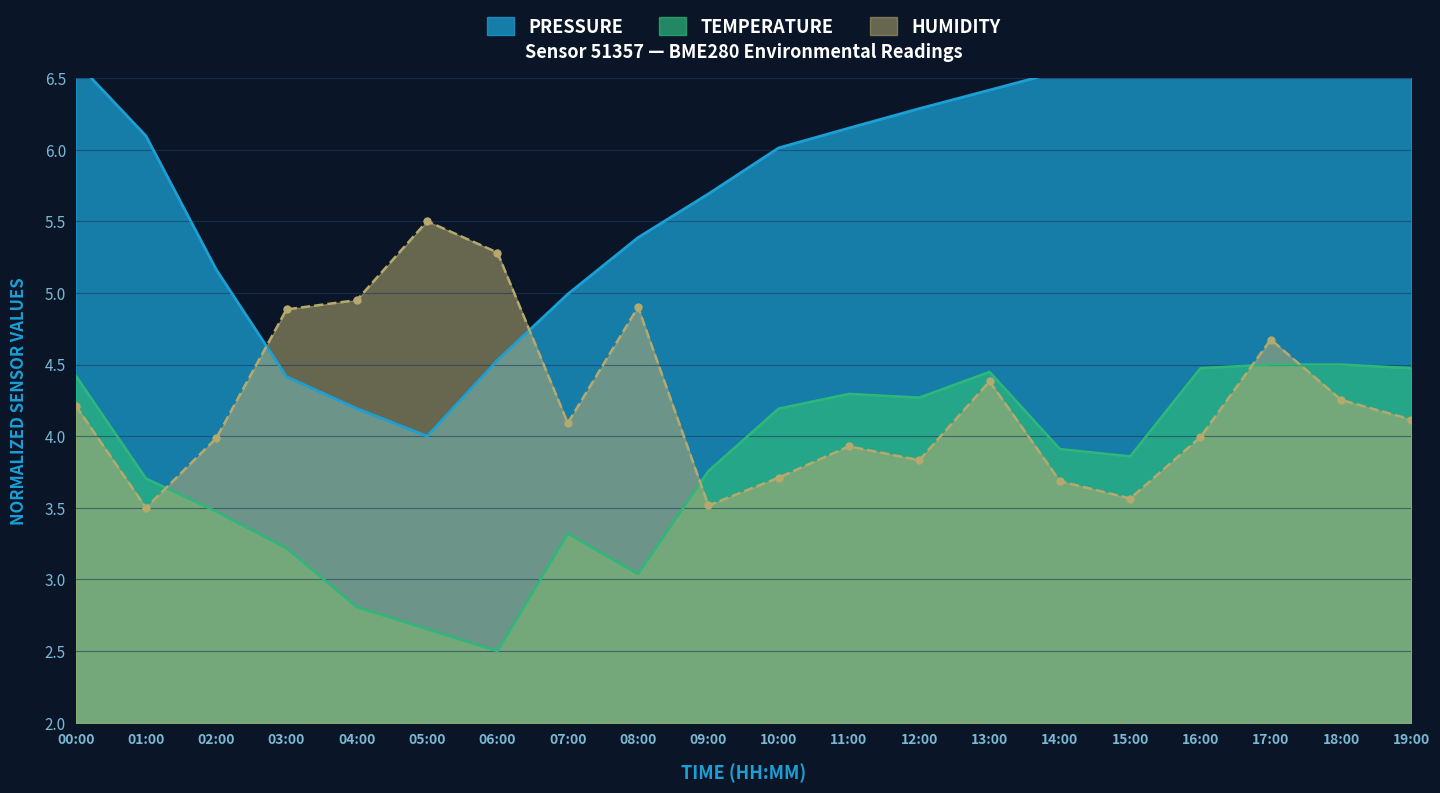

The value of pressure at 11:00 is 2.3. True or false?

False